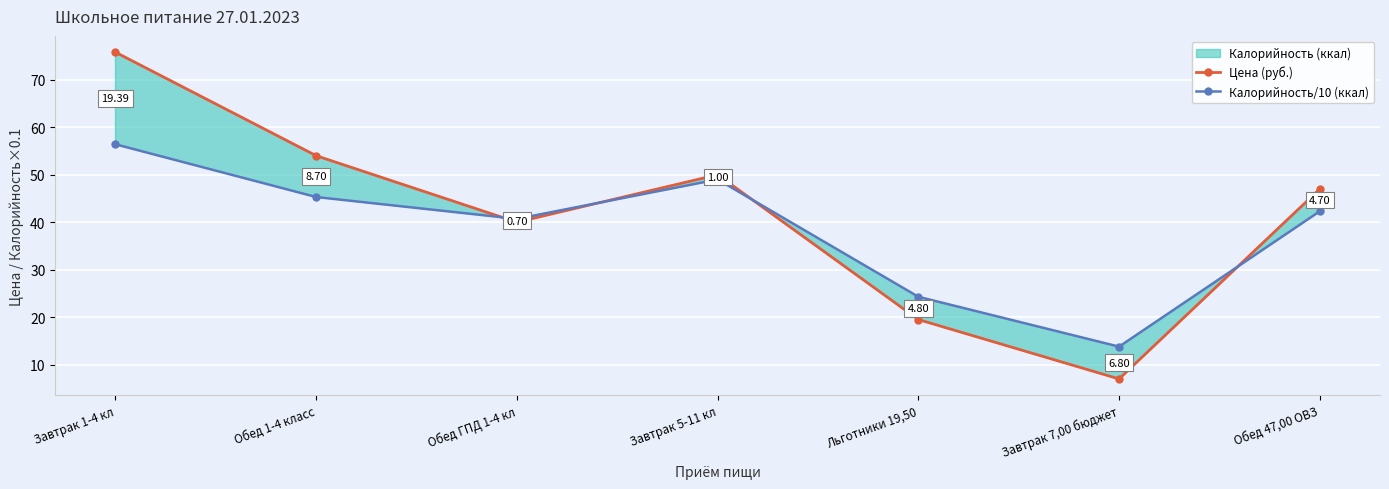

Reading left to right, extract all data points from this chart.

Цена (руб.): Завтрак 1-4 кл=75.8	Обед 1-4 класс=54.0	Обед ГПД 1-4 кл=40.0	Завтрак 5-11 кл=50.0	Льготники 19,50=19.5	Завтрак 7,00 бюджет=7.0	Обед 47,00 ОВЗ=47.0
Калорийность/10 (ккал): Завтрак 1-4 кл=56.4	Обед 1-4 класс=45.3	Обед ГПД 1-4 кл=40.7	Завтрак 5-11 кл=49.0	Льготники 19,50=24.3	Завтрак 7,00 бюджет=13.8	Обед 47,00 ОВЗ=42.3